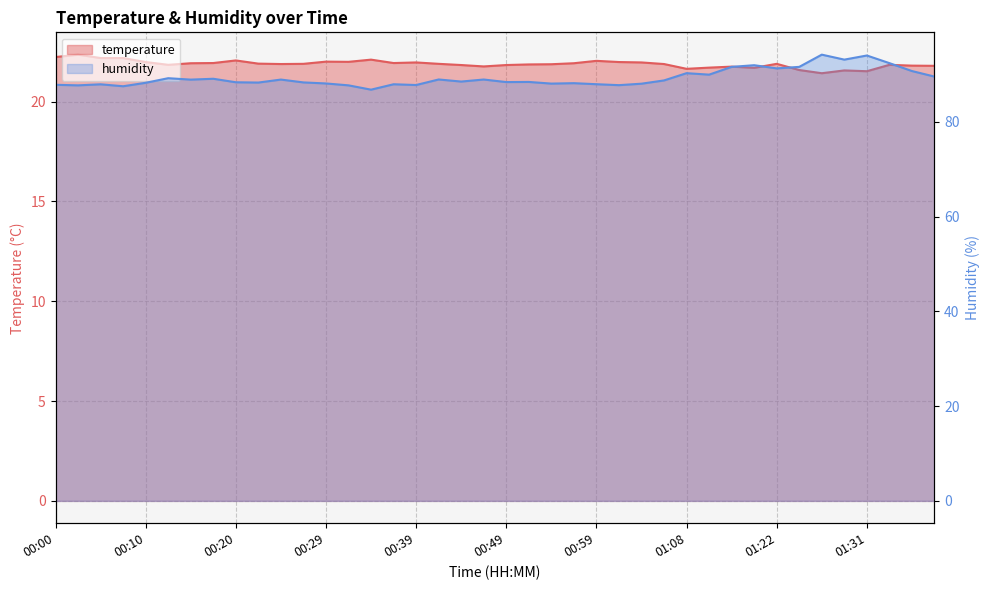

Where is the first local maximum for humidity?

00:05